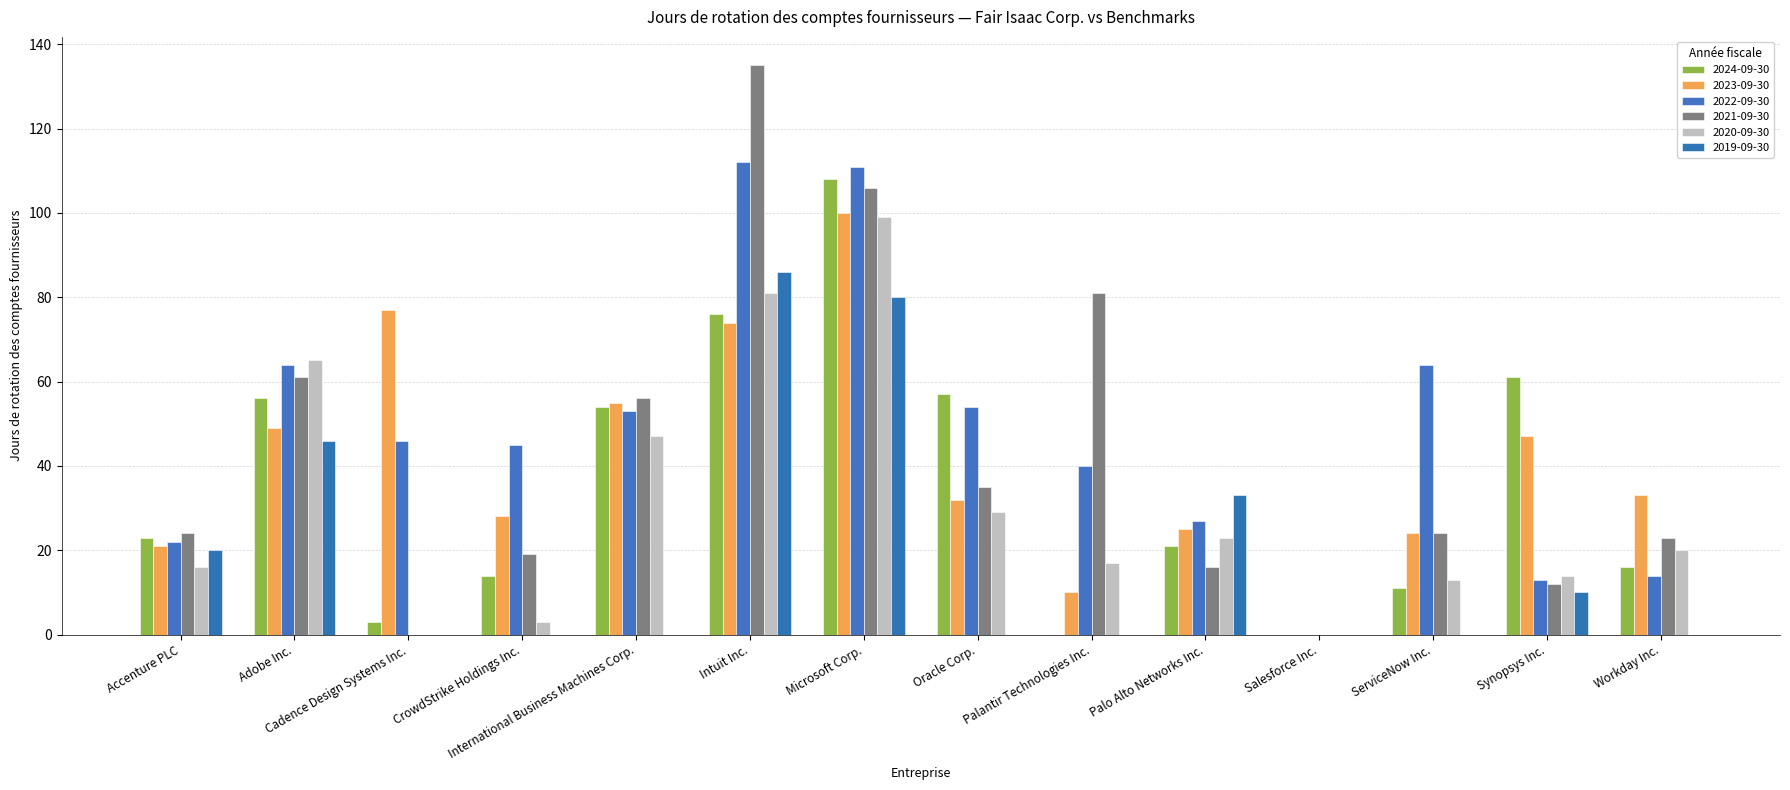

The 2019-09-30 series shows 0 at CrowdStrike Holdings Inc.. True or false?

True